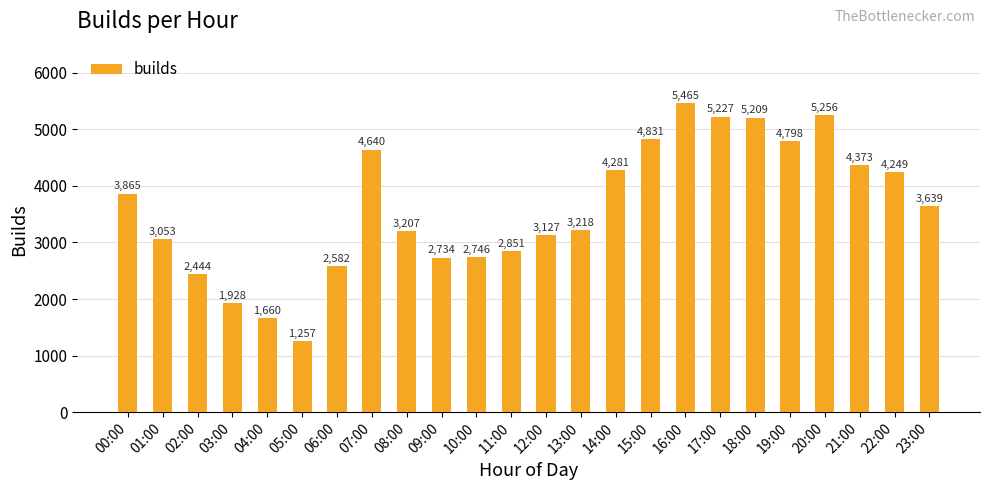

How many series are shown in this chart?

1